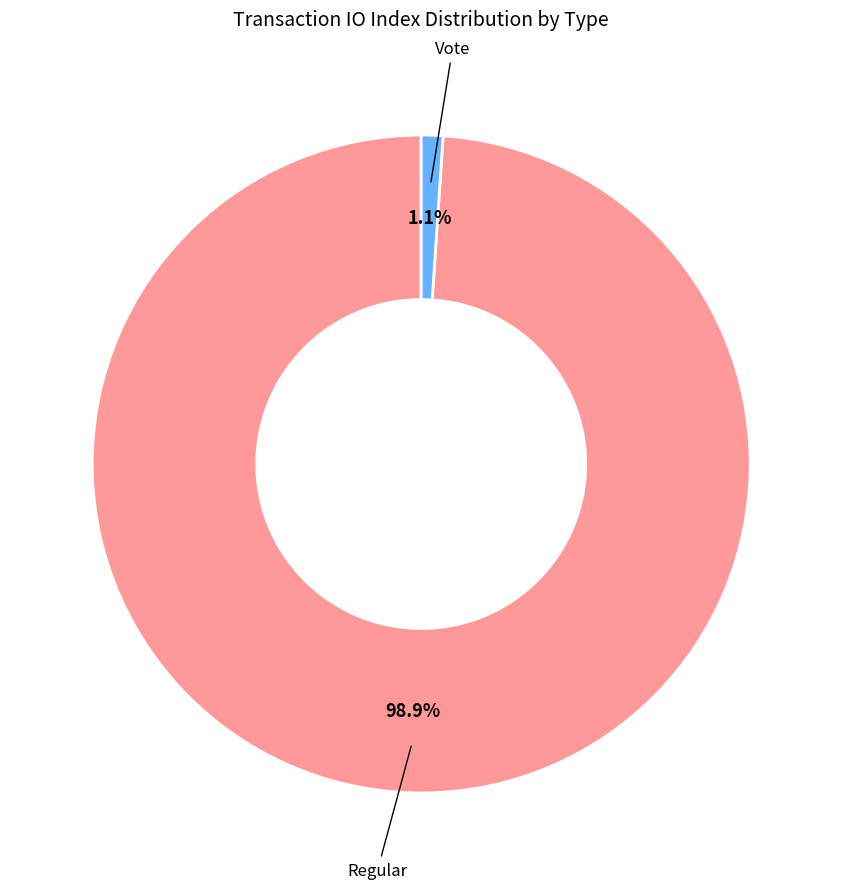

Is there any slice that represents more than half of the pie?

Yes